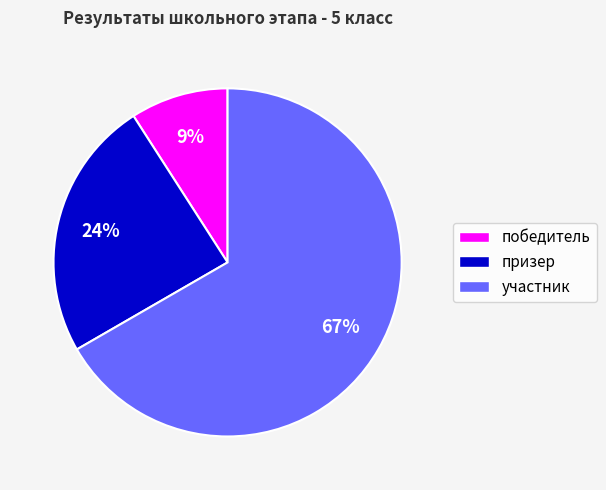

To the nearest percent, what is the combined percentage of призер and участник?

91%